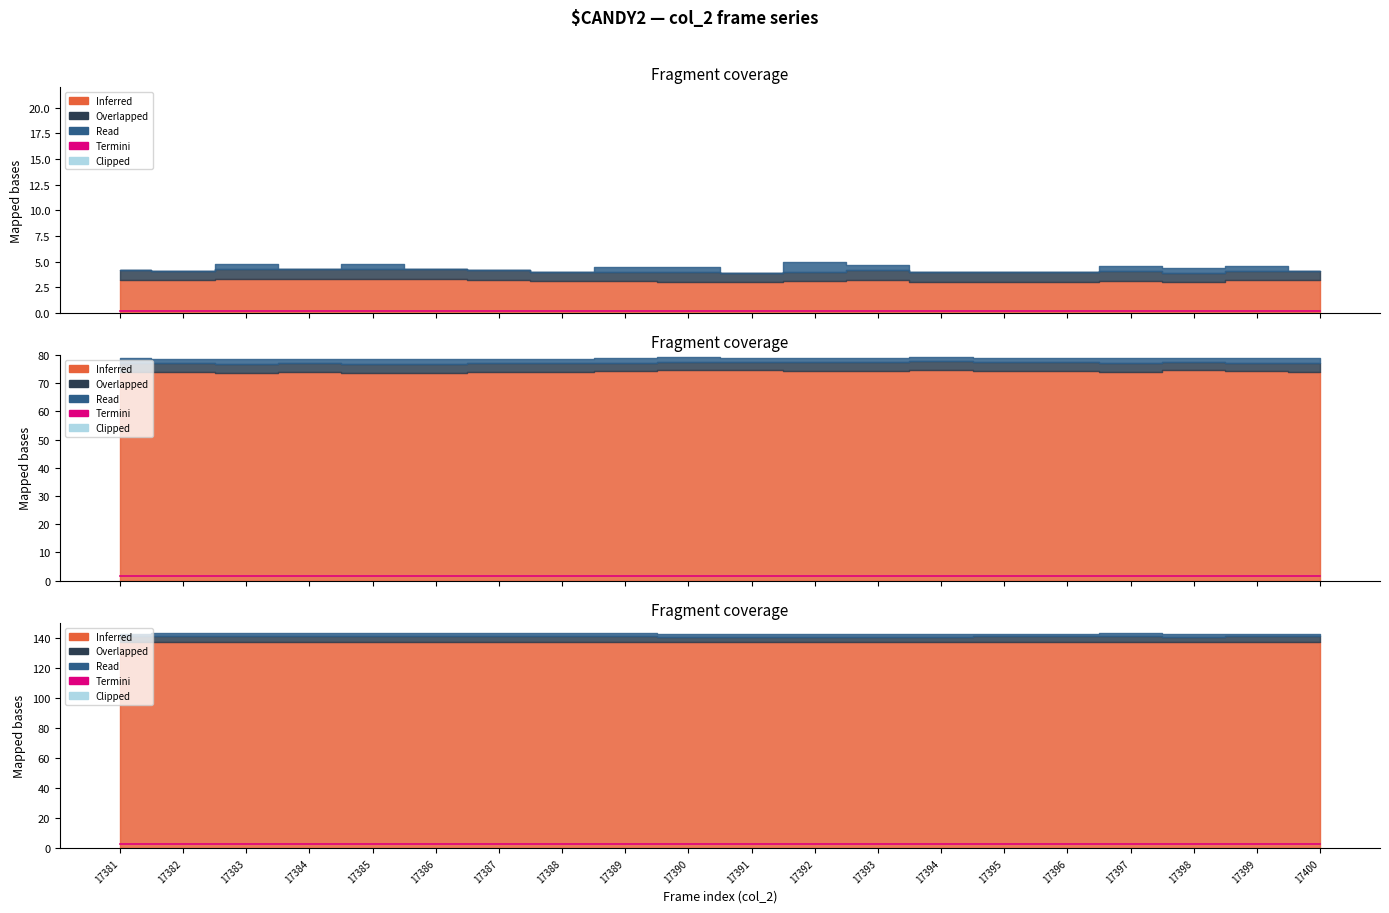

The chart shows a value of 4.3 at 17383. True or false?

False